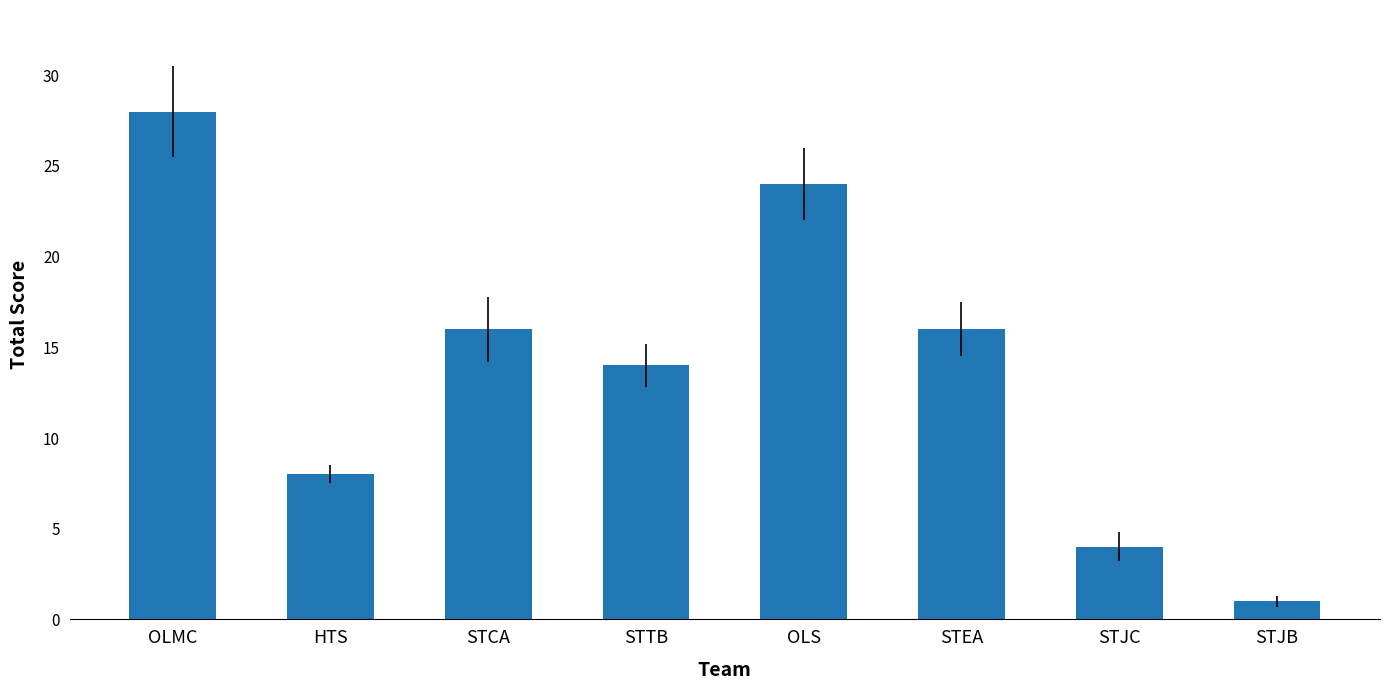

What is the label of the 6th bar from the right?

STCA